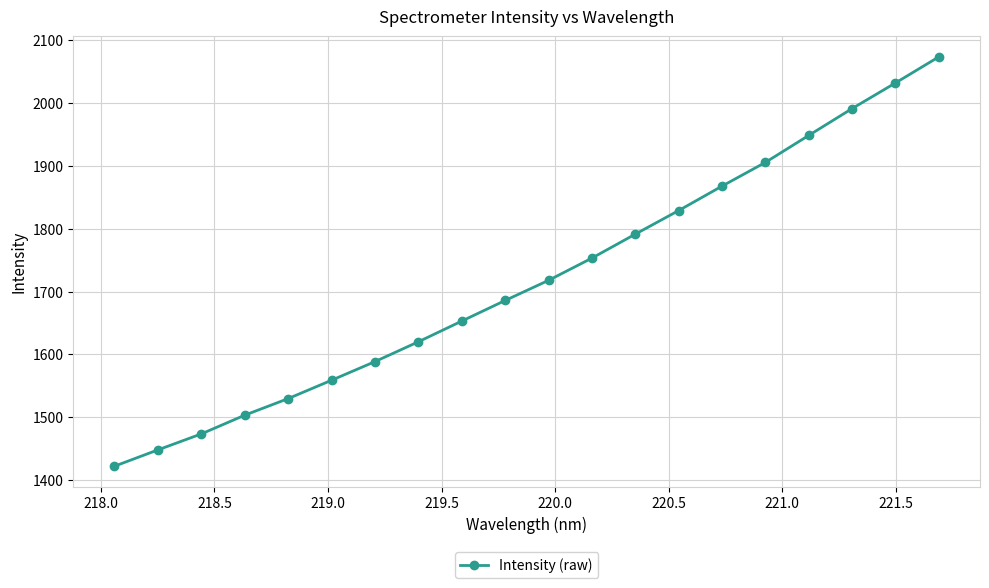

True or false: the data has more than 0 interior local peaks.

False